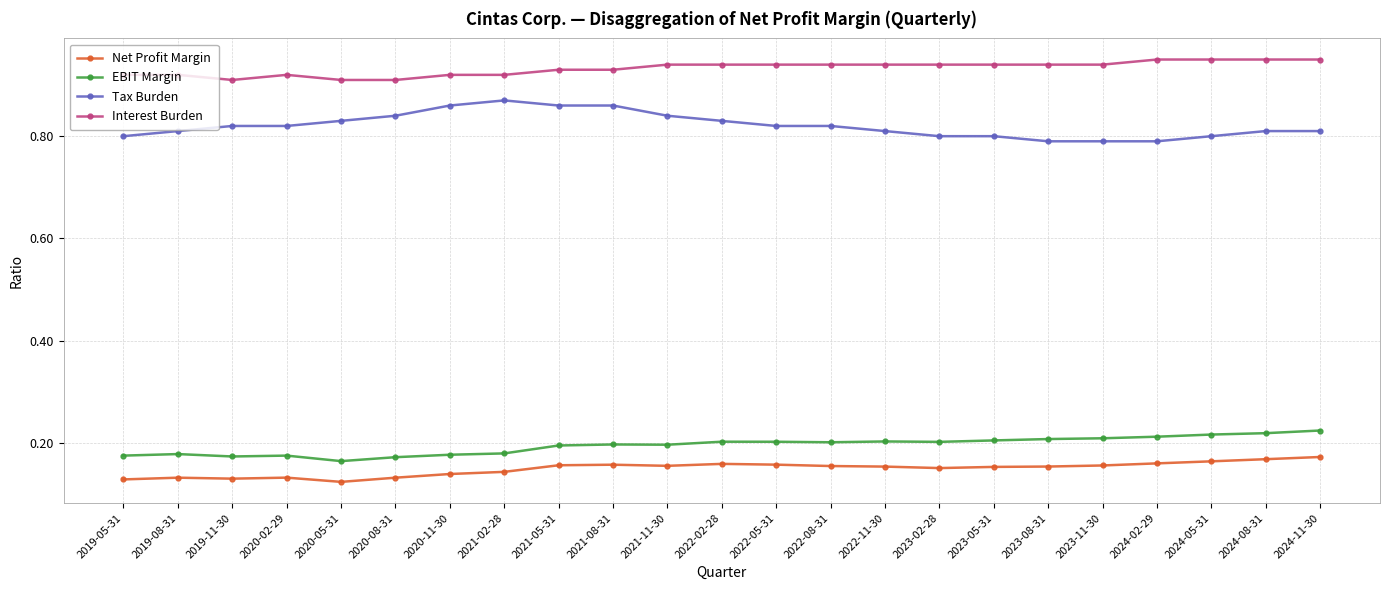

What is the sum of all Net Profit Margin values?

3.4